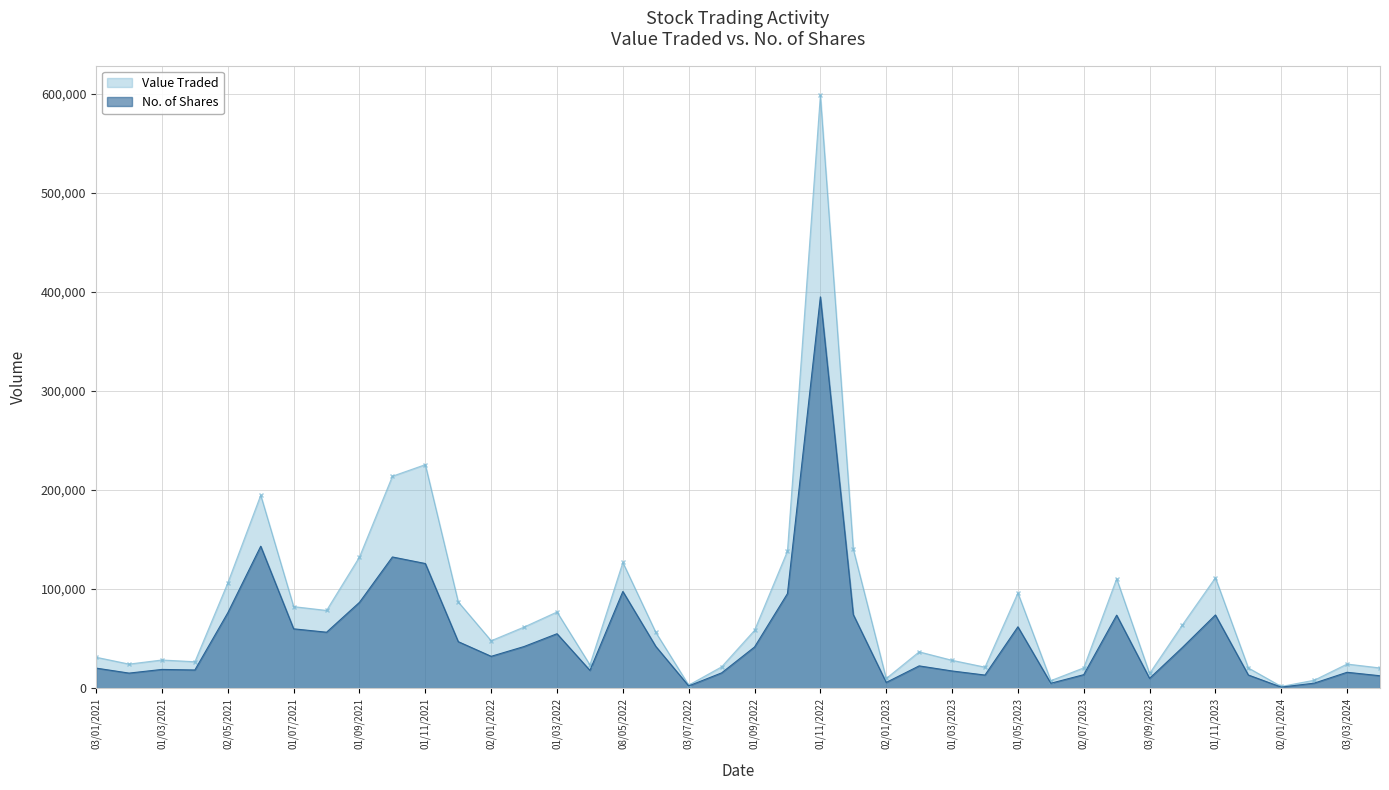

Reading left to right, list all the values displayed in this chart.

Value Traded: 01/04/2024=20390	03/03/2024=24330	01/02/2024=7991	02/01/2024=1699	03/12/2023=20406	01/11/2023=111416	01/10/2023=64003	03/09/2023=14799	01/08/2023=110492	02/07/2023=20470	04/06/2023=7602	01/05/2023=96068	02/04/2023=21200	01/03/2023=28111	01/02/2023=36651	02/01/2023=9739	01/12/2022=140363	01/11/2022=598429	02/10/2022=138356	01/09/2022=58335	01/08/2022=21497	03/07/2022=3056	01/06/2022=56322	08/05/2022=126894	03/04/2022=23524	01/03/2022=76870	01/02/2022=61688	02/01/2022=47855	01/12/2021=87021	01/11/2021=225618	03/10/2021=213909	01/09/2021=132400	01/08/2021=78434	01/07/2021=82292	01/06/2021=194809	02/05/2021=106251	01/04/2021=26645	01/03/2021=28418	01/02/2021=24285	03/01/2021=31198
No. of Shares: 01/04/2024=12500	03/03/2024=16010	01/02/2024=5032	02/01/2024=1025	03/12/2023=13269	01/11/2023=73872	01/10/2023=41156	03/09/2023=9866	01/08/2023=73662	02/07/2023=13598	04/06/2023=4923	01/05/2023=61915	02/04/2023=13205	01/03/2023=17340	01/02/2023=22464	02/01/2023=5750	01/12/2022=74244	01/11/2022=394946	02/10/2022=95435	01/09/2022=41519	01/08/2022=15399	03/07/2022=2234	01/06/2022=42159	08/05/2022=97589	03/04/2022=17933	01/03/2022=54919	01/02/2022=42013	02/01/2022=32116	01/12/2021=46928	01/11/2021=125789	03/10/2021=132403	01/09/2021=86621	01/08/2021=56451	01/07/2021=59871	01/06/2021=143264	02/05/2021=76094	01/04/2021=18331	01/03/2021=18886	01/02/2021=15182	03/01/2021=20225